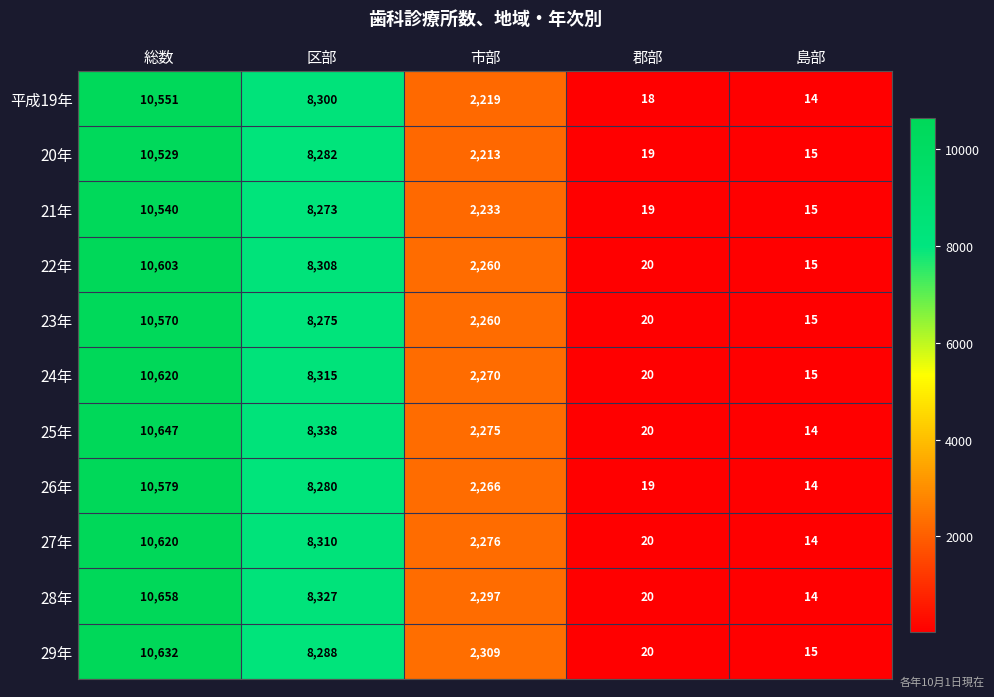

Count the number of data series in this chart.

11